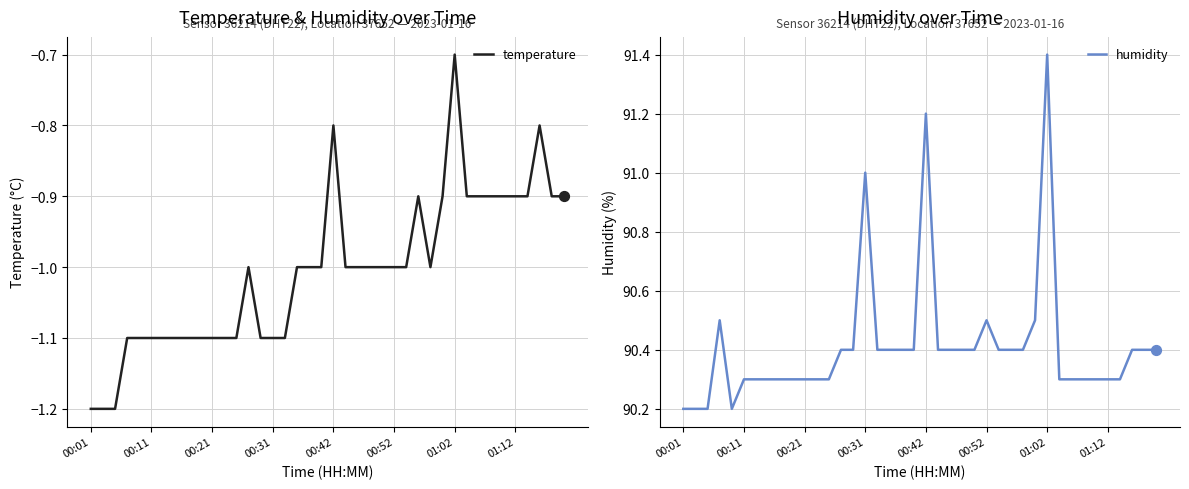

At how many categories does at least one series exceed 67?

40